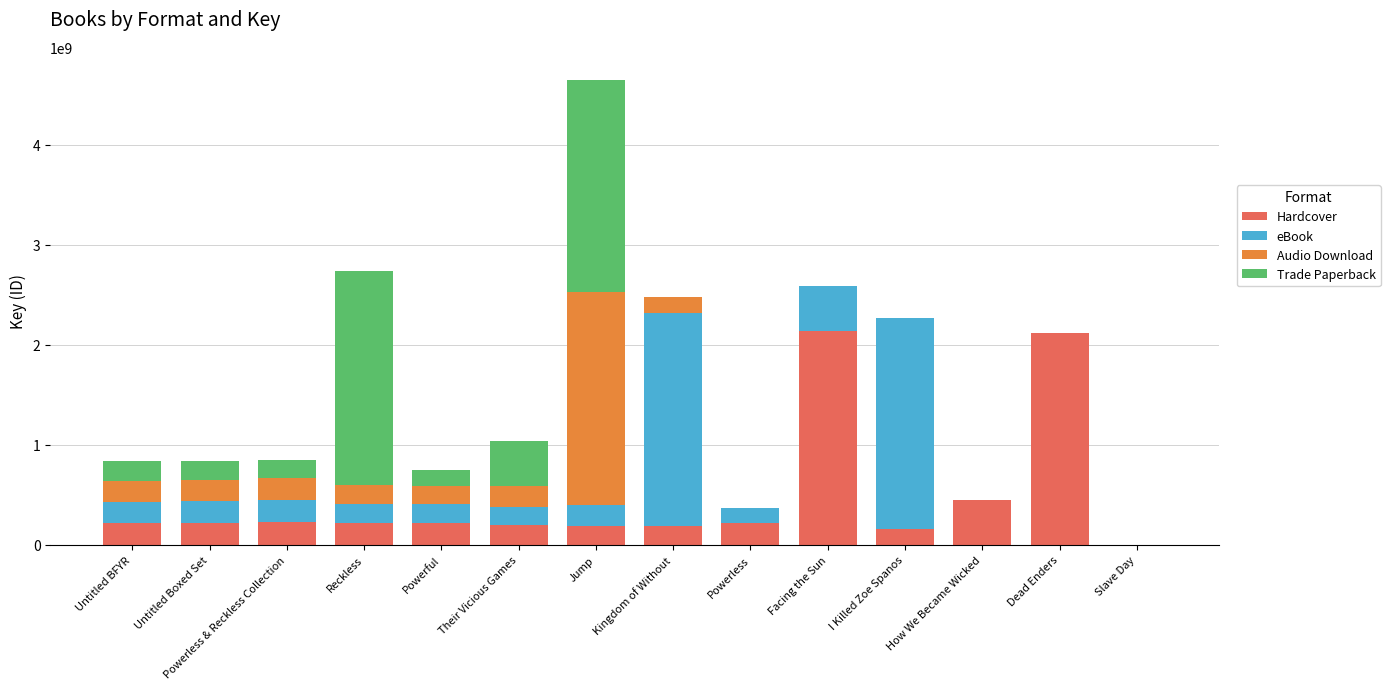

The value of Hardcover at Powerless is 213122766. True or false?

True